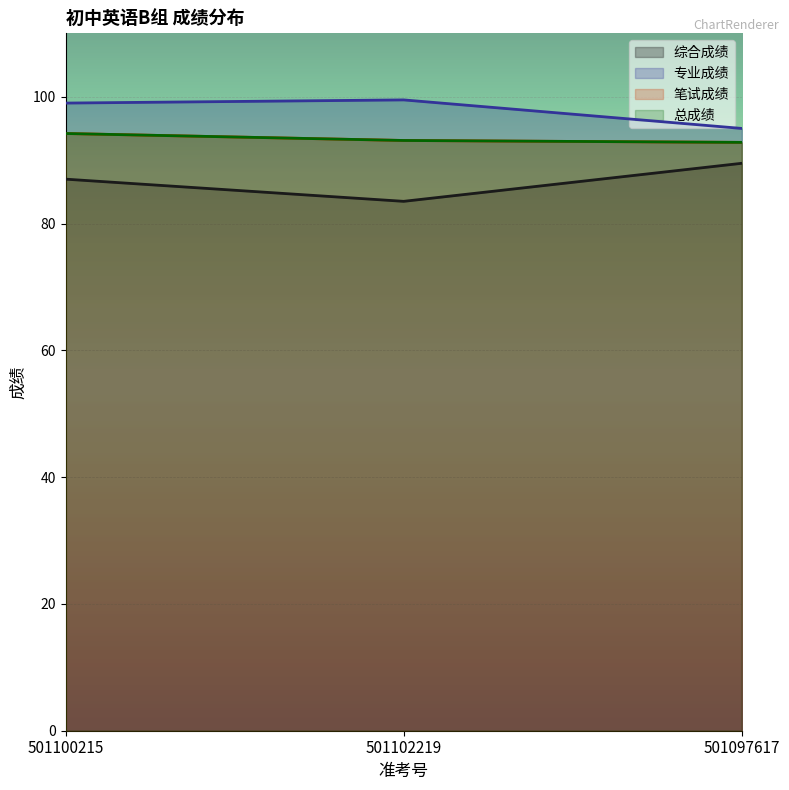

What is the maximum value for 笔试成绩?

94.2